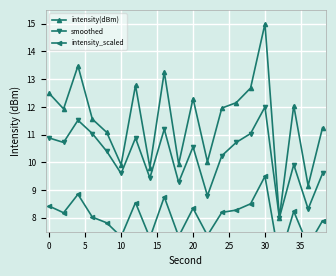

Which category has the highest value in the intensity(dBm) series?

30